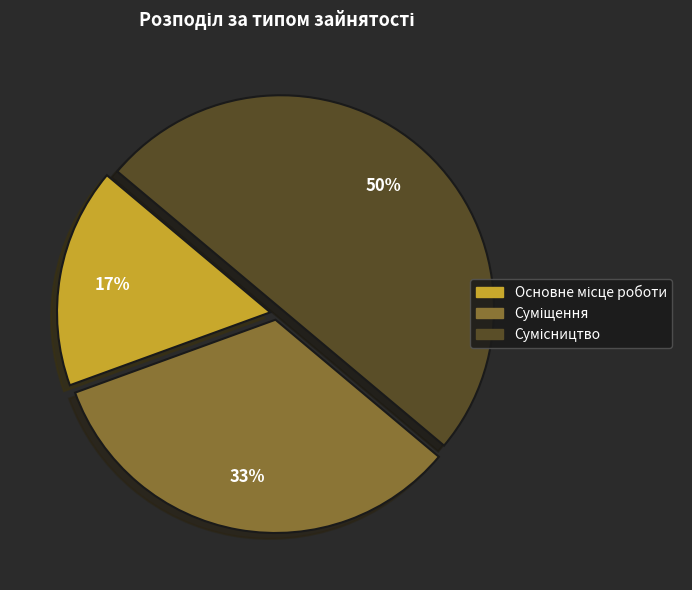

To the nearest percent, what is the average slice percentage?

33%